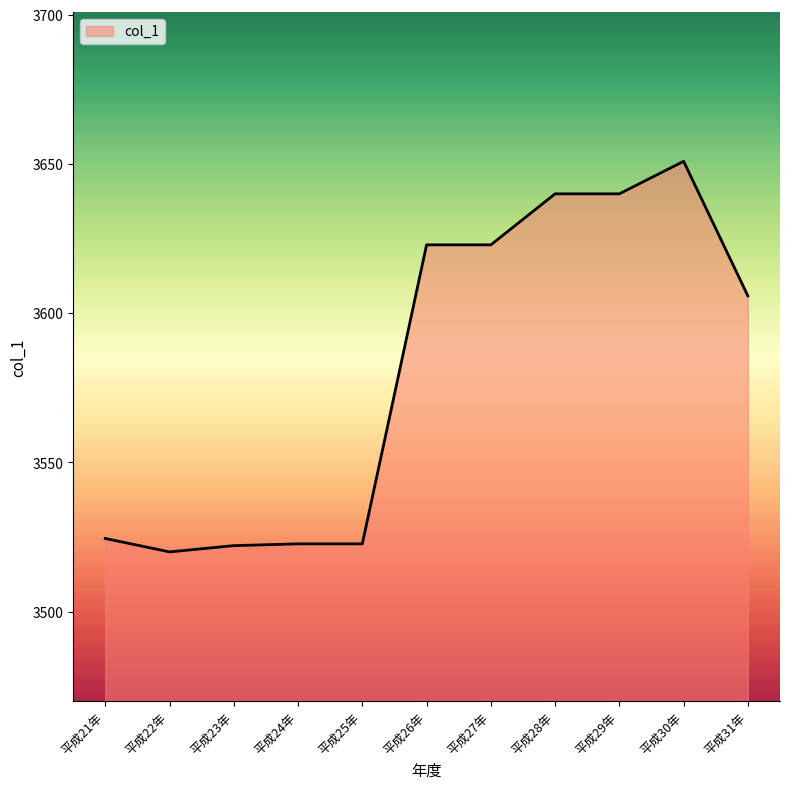

True or false: the data shows 4718.9 at 平成23年.

False